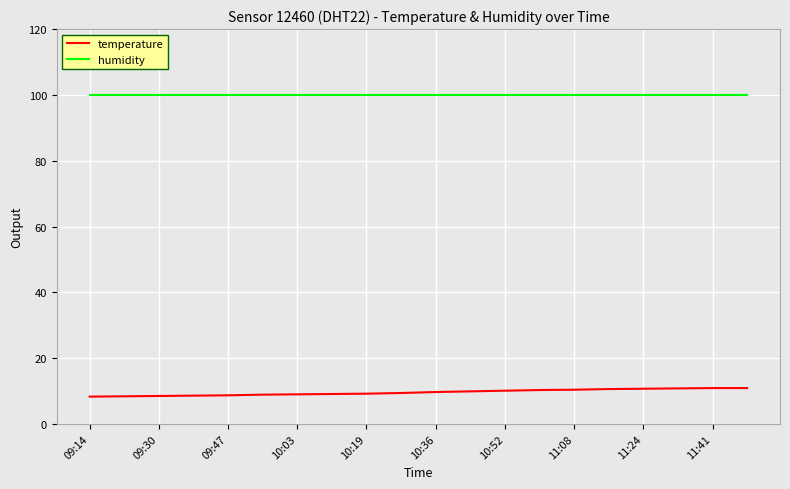

List the series in order of their overall mean, highest first.

humidity, temperature